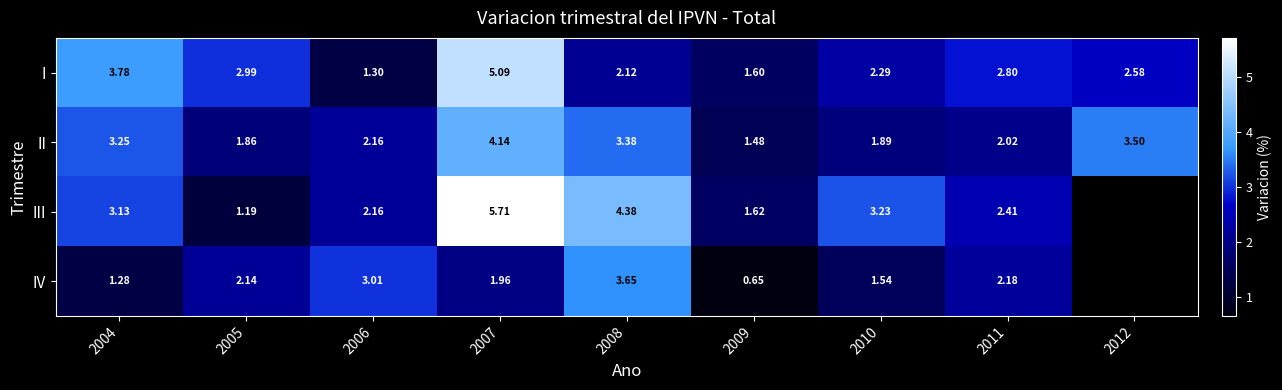

Between 2004 and 2006, which series saw the biggest shift?

I